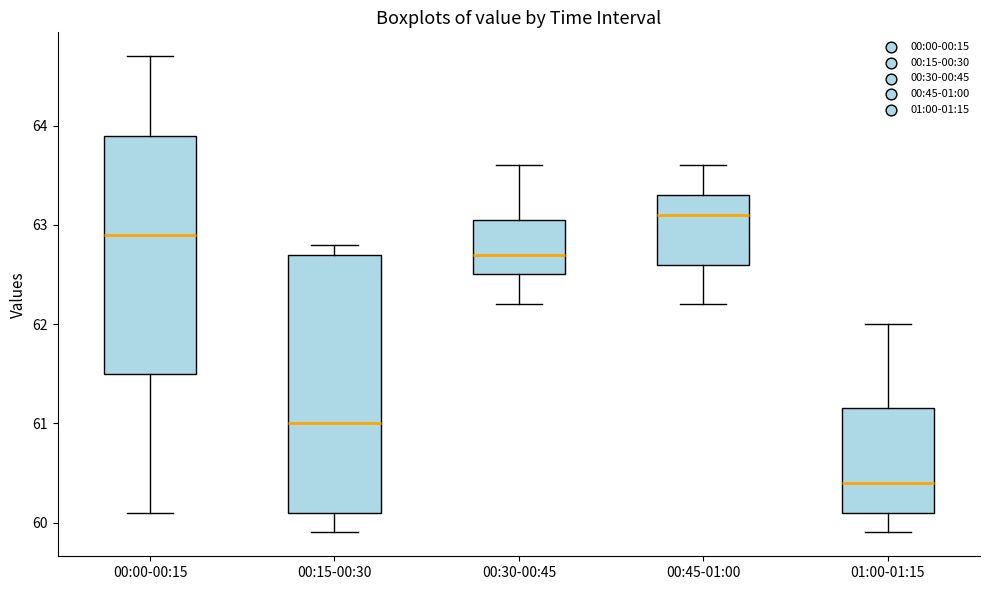

Which box is the tallest, from its lower edge to its upper edge?

00:15-00:30